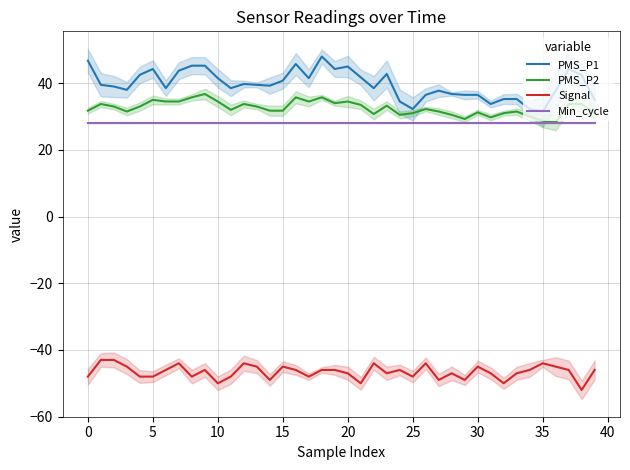

Reading right to left, what are all the values shown in this chart?

PMS_P1: 35.0	42.5	44.2	37.8	31.5	32.2	35.2	35.2	33.8	36.5	36.5	36.8	37.8	36.5	32.2	34.5	42.8	38.5	41.8	45.0	44.2	48.0	41.5	45.8	40.8	39.2	39.5	39.8	38.5	41.5	45.2	45.2	43.8	38.5	44.2	42.5	38.0	39.0	39.5	46.8
PMS_P2: 31.0	33.8	33.8	28.2	28.8	30.0	31.5	31.0	29.8	31.2	29.2	30.5	31.5	32.2	31.0	30.5	33.2	30.8	33.5	34.5	34.0	35.8	34.5	35.8	31.8	31.8	33.0	33.8	32.0	34.5	36.8	35.8	34.5	34.5	35.0	33.0	31.5	33.0	33.8	31.8
Signal: -46.0	-52.0	-46.0	-45.0	-44.0	-46.0	-47.0	-50.0	-47.0	-45.0	-49.0	-47.0	-49.0	-44.0	-48.0	-46.0	-47.0	-44.0	-50.0	-47.0	-46.0	-46.0	-48.0	-46.0	-45.0	-49.0	-45.0	-44.0	-48.0	-50.0	-46.0	-48.0	-44.0	-46.0	-48.0	-48.0	-45.0	-43.0	-43.0	-48.0
Min_cycle: 28.0	28.0	28.0	28.0	28.0	28.0	28.0	28.0	28.0	28.0	28.0	28.0	28.0	28.0	28.0	28.0	28.0	28.0	28.0	28.0	28.0	28.0	28.0	28.0	28.0	28.0	28.0	28.0	28.0	28.0	28.0	28.0	28.0	28.0	28.0	28.0	28.0	28.0	28.0	28.0